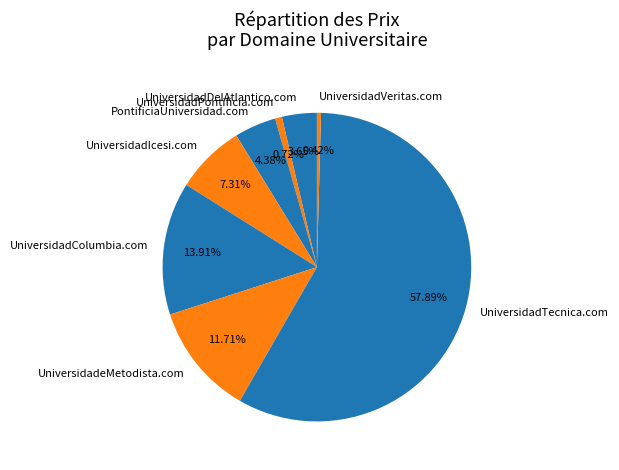

To the nearest percent, what is the difference between the largest and smallest slice percentages?

57%